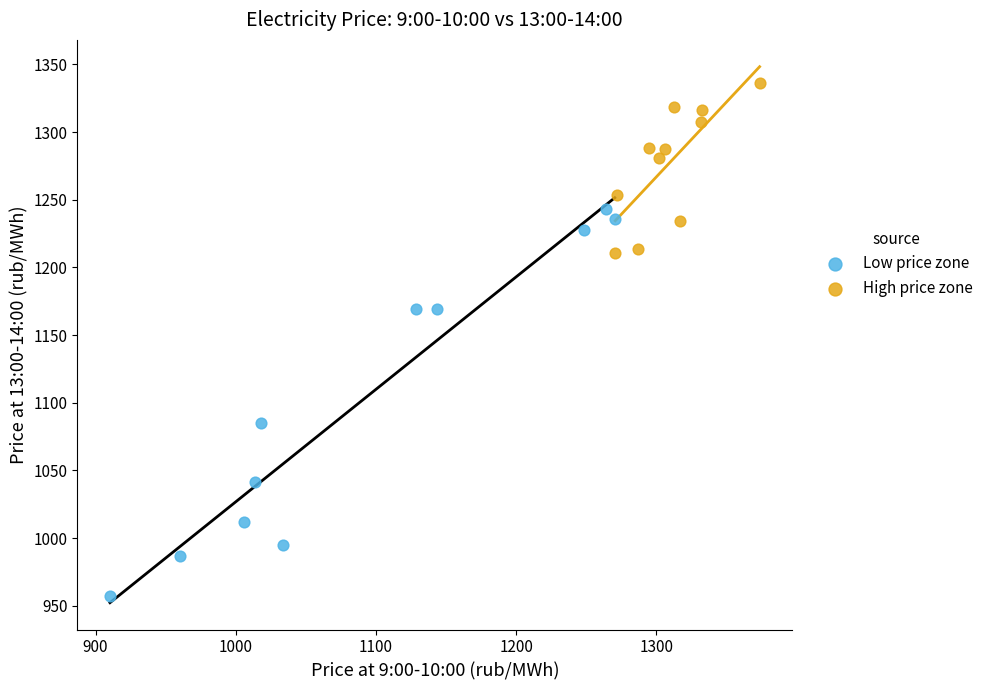

Which series has the largest Y range (max minus min)?

Low price zone